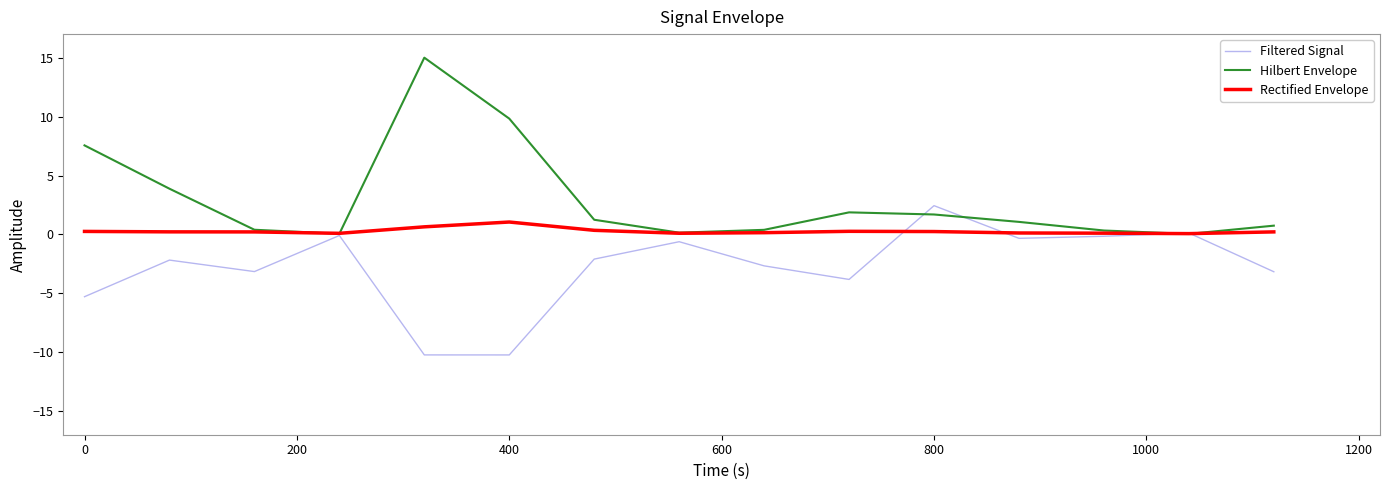

Does the chart display data point markers on the line(s)?

No